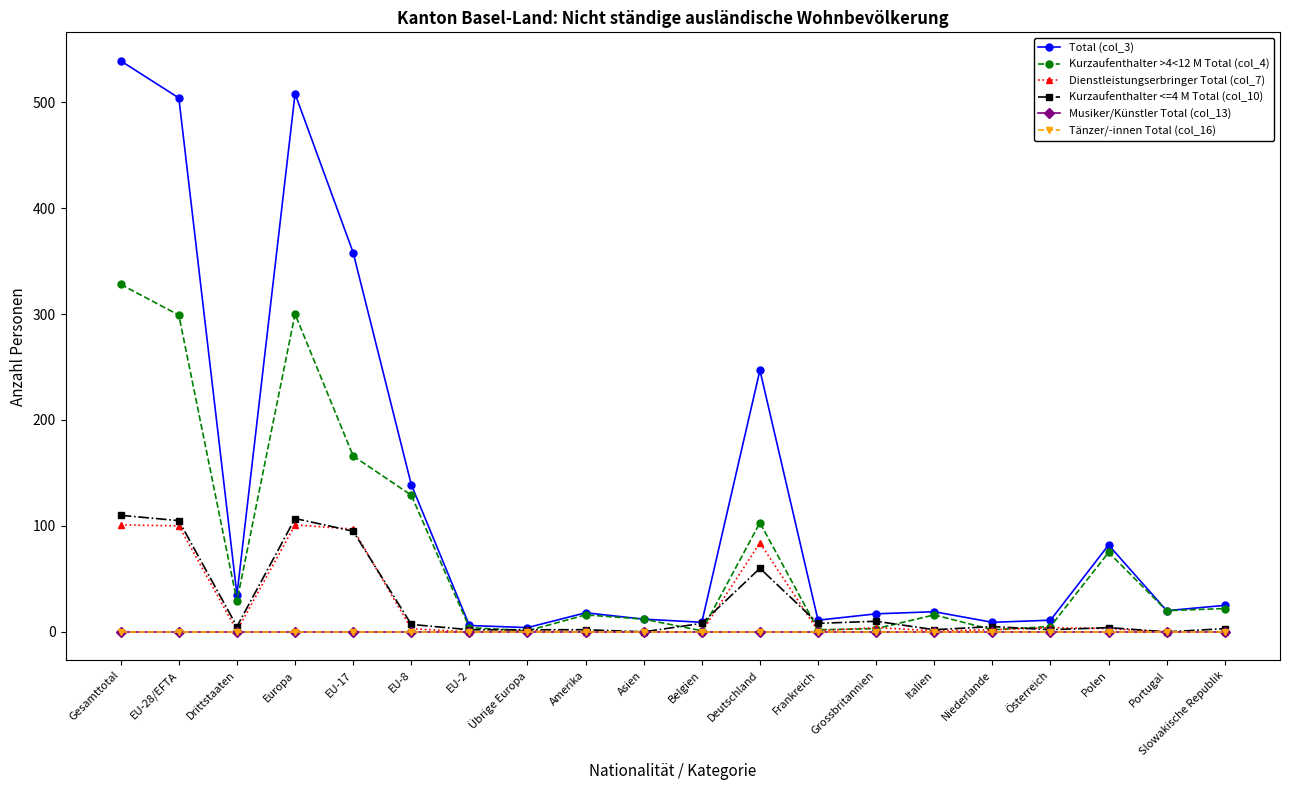

Reading left to right, extract all data points from this chart.

Total (col_3): Gesamttotal=539	EU-28/EFTA=504	Drittstaaten=35	Europa=508	EU-17=358	EU-8=139	EU-2=6	Übrige Europa=4	Amerika=18	Asien=12	Belgien=9	Deutschland=247	Frankreich=11	Grossbritannien=17	Italien=19	Niederlande=9	Österreich=11	Polen=82	Portugal=20	Slowakische Republik=25
Kurzaufenthalter >4<12 M Total (col_4): Gesamttotal=328	EU-28/EFTA=299	Drittstaaten=29	Europa=300	EU-17=166	EU-8=129	EU-2=4	Übrige Europa=1	Amerika=16	Asien=12	Belgien=1	Deutschland=103	Frankreich=2	Grossbritannien=3	Italien=16	Niederlande=2	Österreich=5	Polen=75	Portugal=20	Slowakische Republik=22
Dienstleistungserbringer Total (col_7): Gesamttotal=101	EU-28/EFTA=100	Drittstaaten=1	Europa=101	EU-17=97	EU-8=3	EU-2=0	Übrige Europa=1	Amerika=0	Asien=0	Belgien=0	Deutschland=84	Frankreich=1	Grossbritannien=4	Italien=1	Niederlande=2	Österreich=4	Polen=3	Portugal=0	Slowakische Republik=0
Kurzaufenthalter <=4 M Total (col_10): Gesamttotal=110	EU-28/EFTA=105	Drittstaaten=5	Europa=107	EU-17=95	EU-8=7	EU-2=2	Übrige Europa=2	Amerika=2	Asien=0	Belgien=8	Deutschland=60	Frankreich=8	Grossbritannien=10	Italien=2	Niederlande=5	Österreich=2	Polen=4	Portugal=0	Slowakische Republik=3
Musiker/Künstler Total (col_13): Gesamttotal=0	EU-28/EFTA=0	Drittstaaten=0	Europa=0	EU-17=0	EU-8=0	EU-2=0	Übrige Europa=0	Amerika=0	Asien=0	Belgien=0	Deutschland=0	Frankreich=0	Grossbritannien=0	Italien=0	Niederlande=0	Österreich=0	Polen=0	Portugal=0	Slowakische Republik=0
Tänzer/-innen Total (col_16): Gesamttotal=0	EU-28/EFTA=0	Drittstaaten=0	Europa=0	EU-17=0	EU-8=0	EU-2=0	Übrige Europa=0	Amerika=0	Asien=0	Belgien=0	Deutschland=0	Frankreich=0	Grossbritannien=0	Italien=0	Niederlande=0	Österreich=0	Polen=0	Portugal=0	Slowakische Republik=0